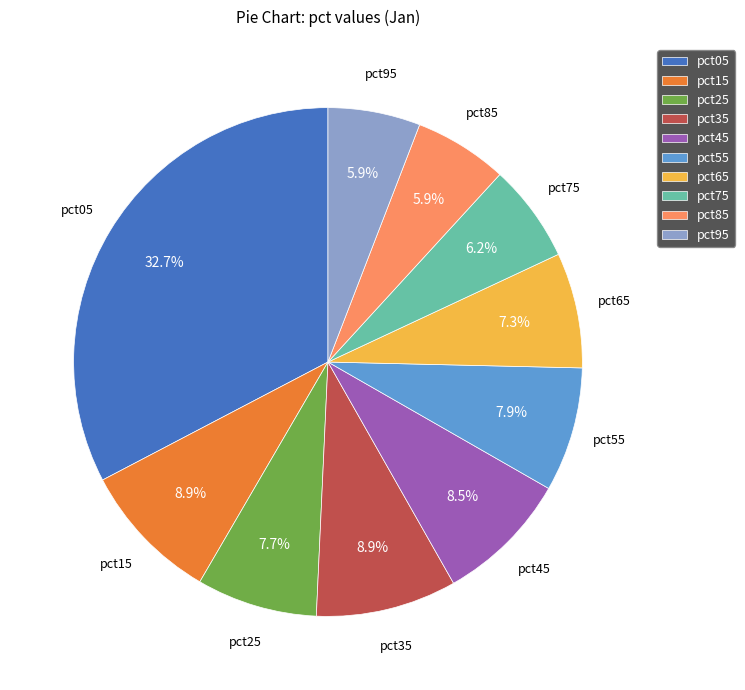

Count the number of slices in the pie.

10